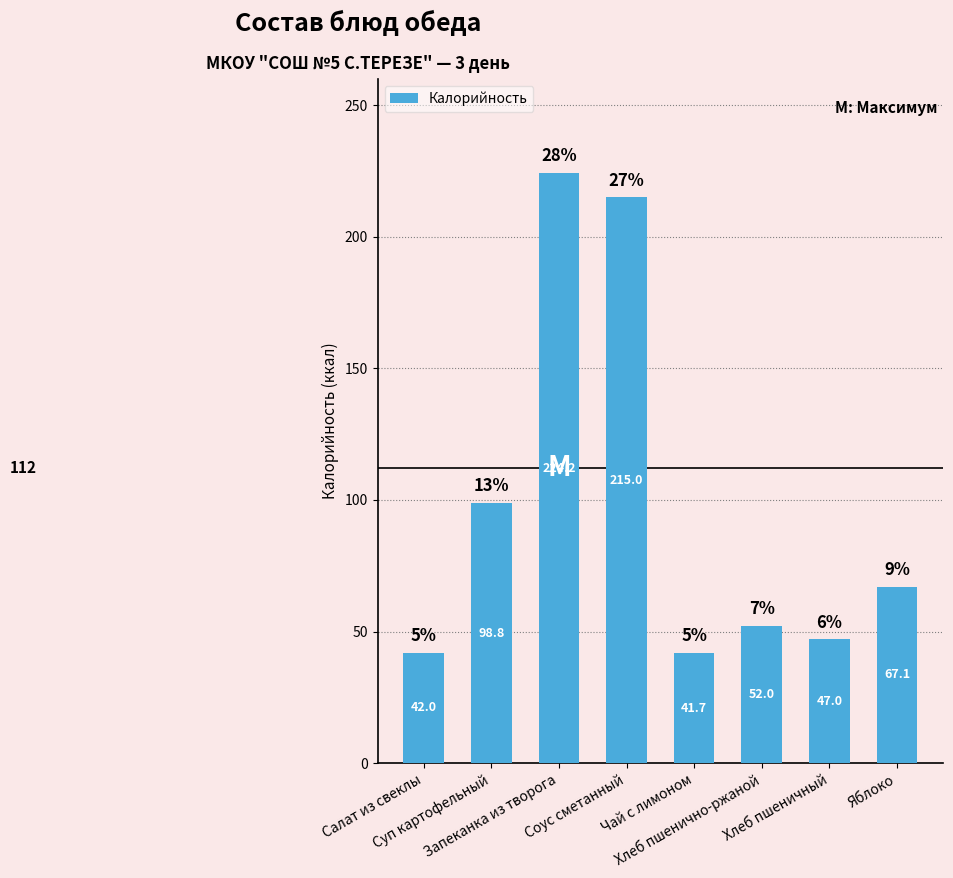

True or false: the data shows 24.5 at Яблоко.

False